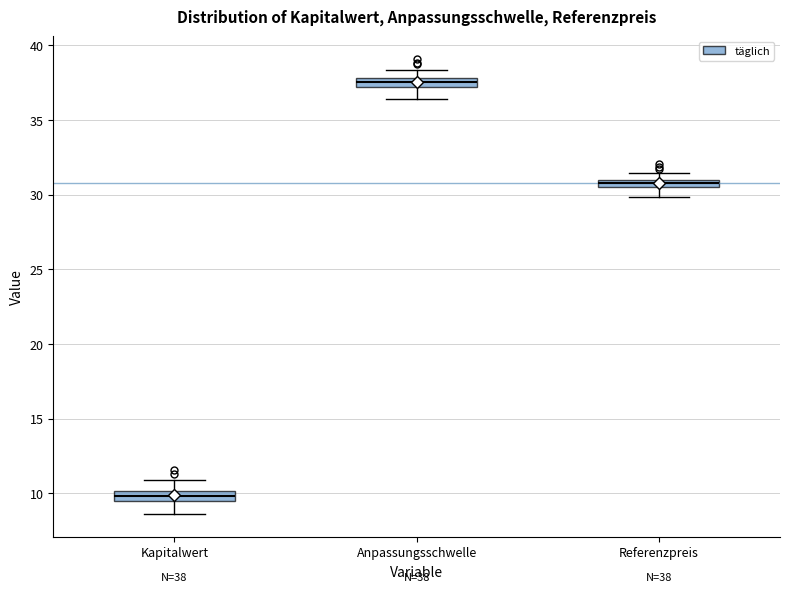

Which box's median line is the lowest?

Kapitalwert